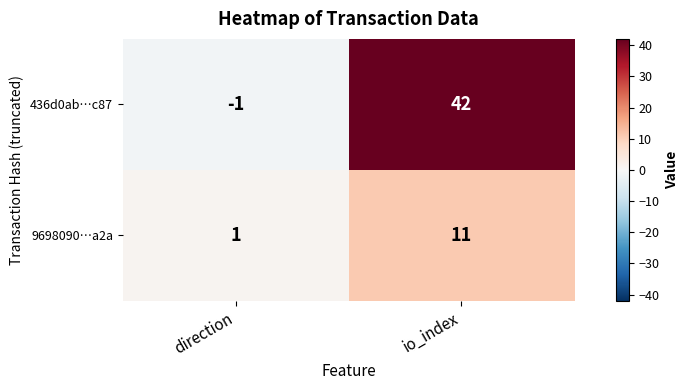

What is the spread (max minus min) of values at io_index?

31